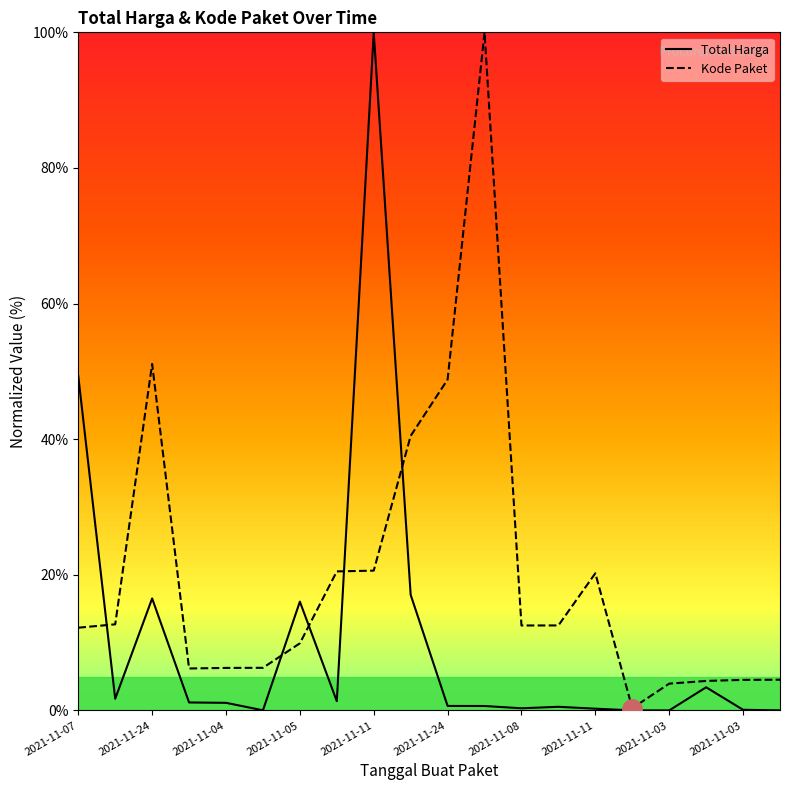

How many categories are shown in the chart?

20